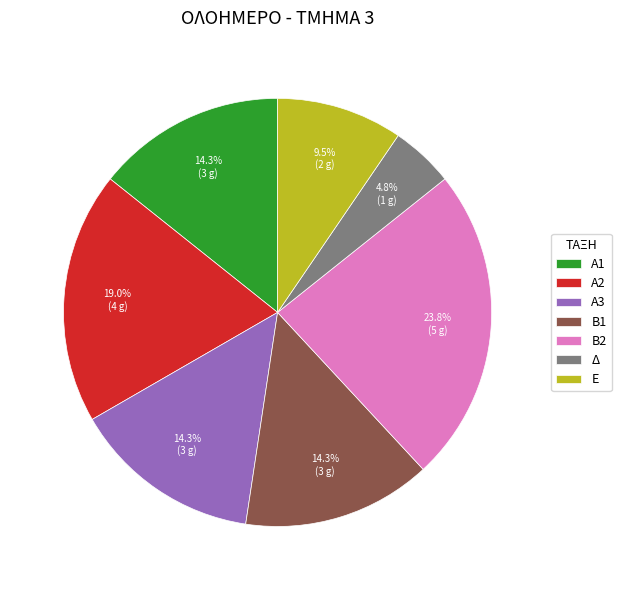

Is it true that Α2 is 19% of the pie?

True